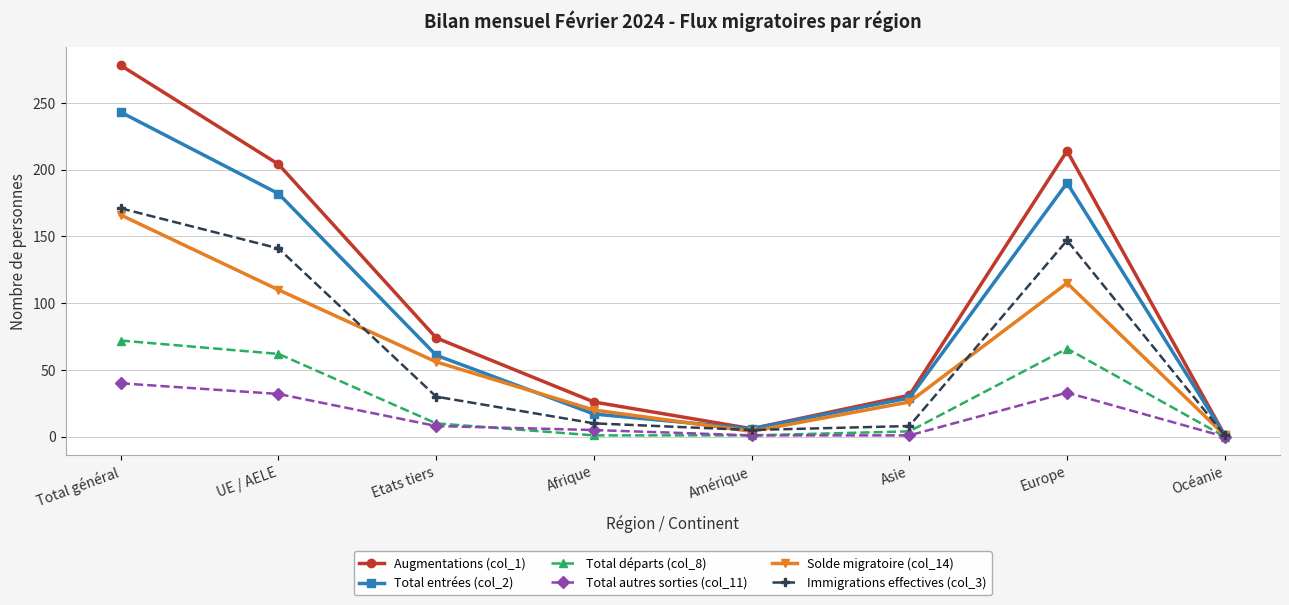

At which label does Solde migratoire (col_14) reach its peak?

Total général